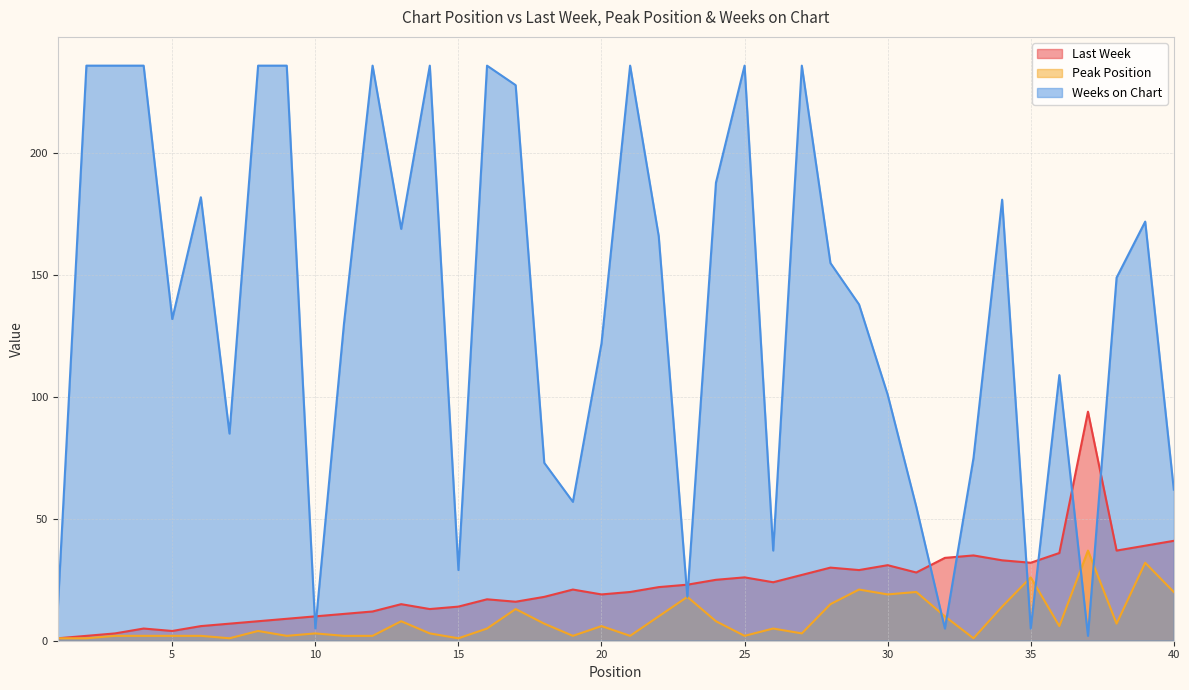

What is the average value of the Weeks on Chart series?

136